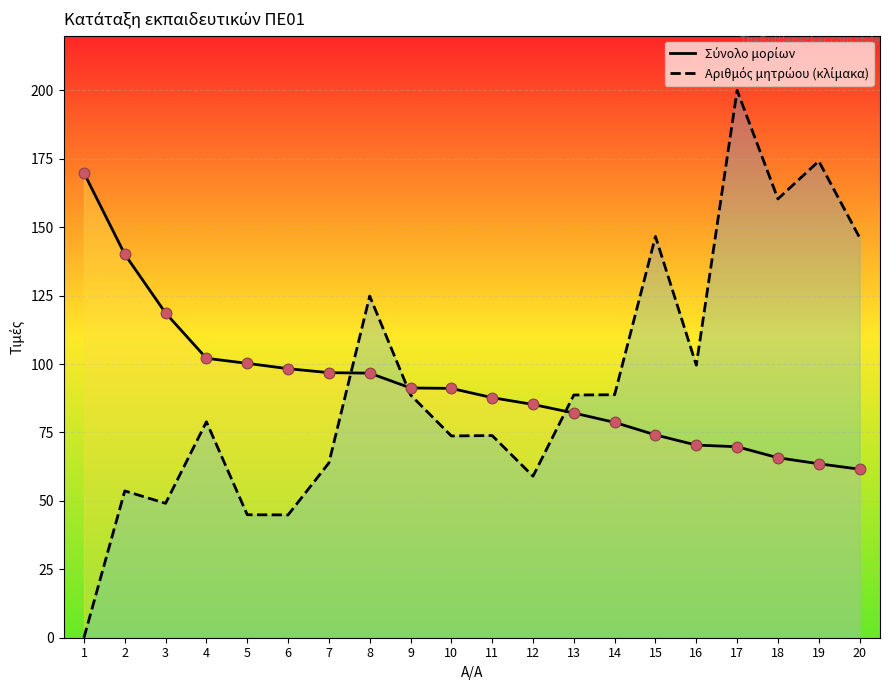

Which series has the largest total across all categories?

Αριθμός μητρώου (κλίμακα)